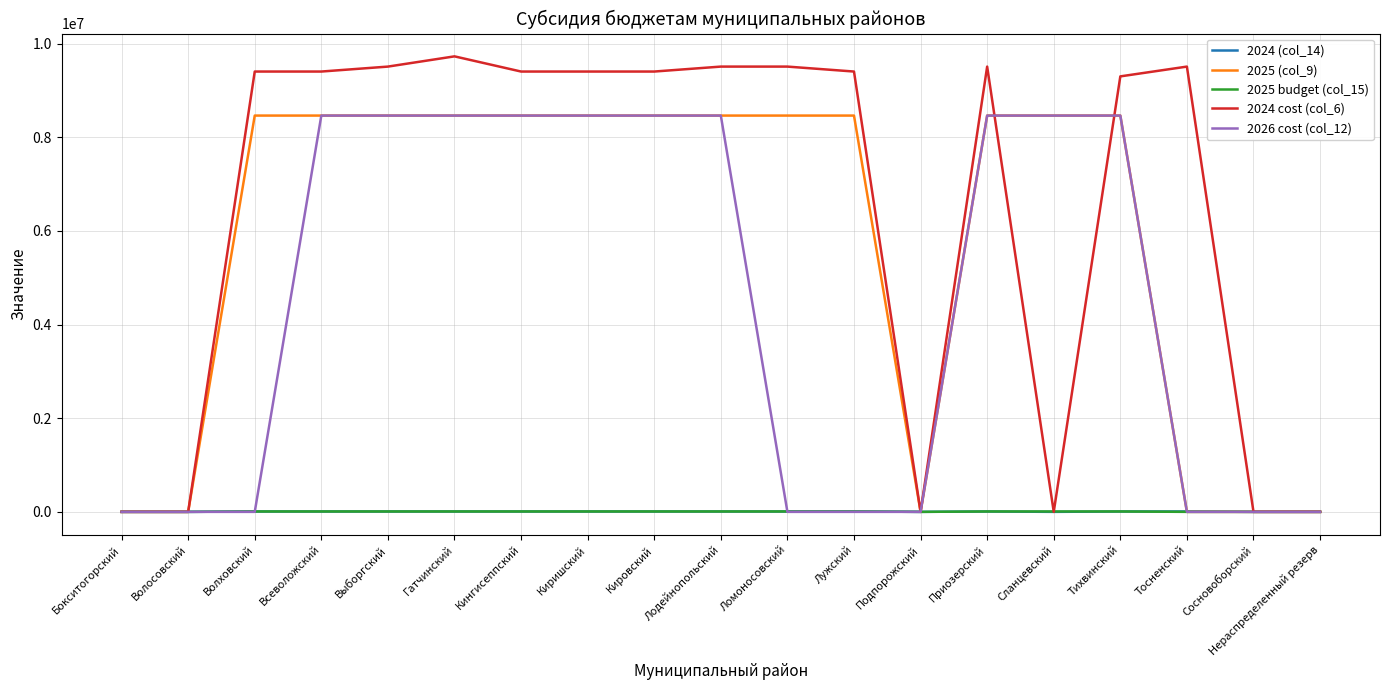

Which series has the widest spread of values?

2024 cost (col_6)